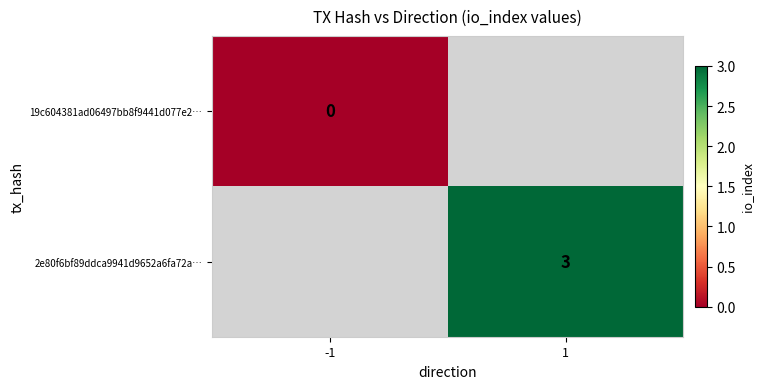

The value of 2e80f6bf89ddca9941d9652a6fa72a… at 1 is 2. True or false?

False